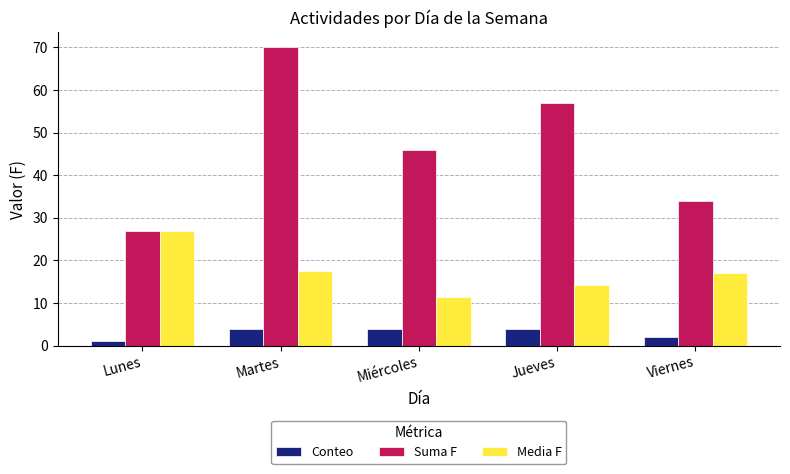

What is the difference between the Conteo values at Viernes and Martes?

2.0